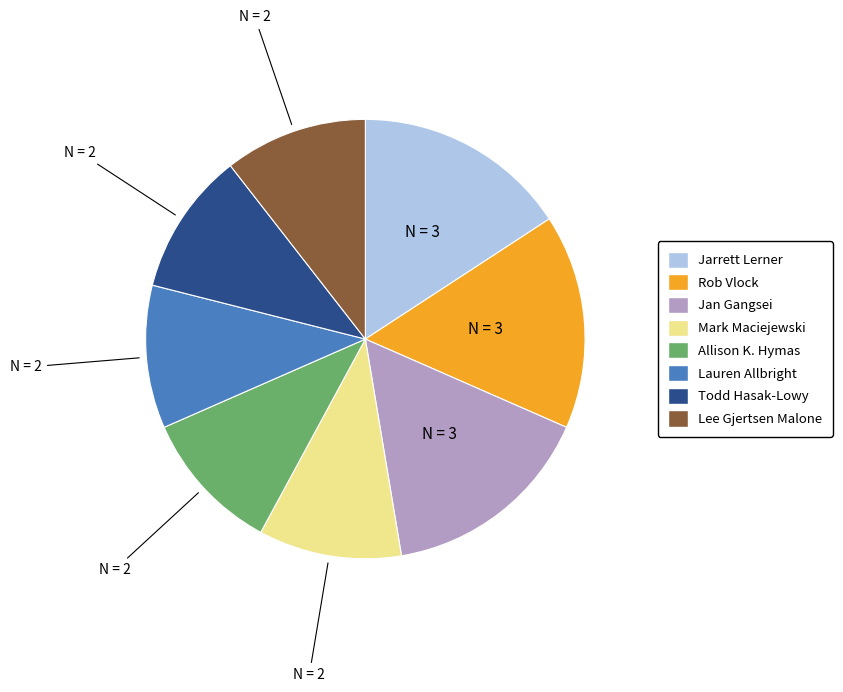

Does any single category account for the majority?

No